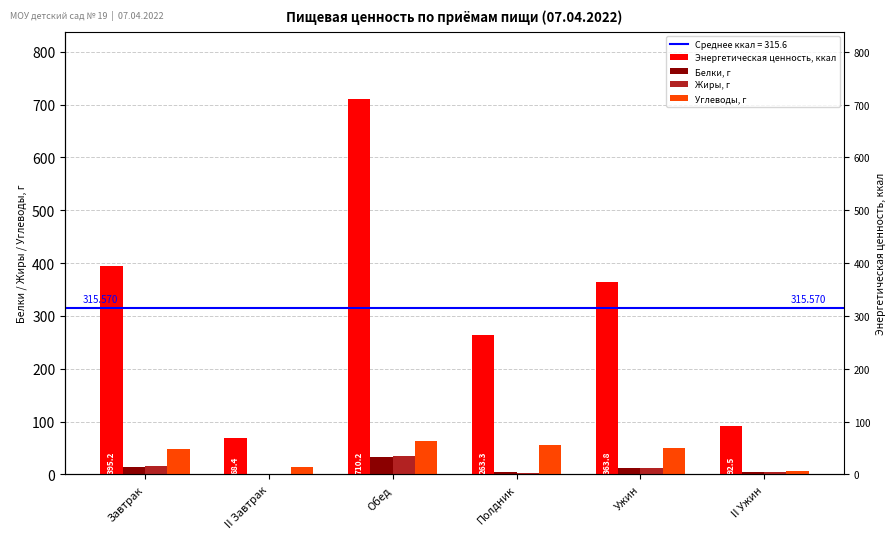

Reading left to right, transcribe all the data shown in this chart.

Энергетическая ценность, ккал: Завтрак=395.2	II Завтрак=68.4	Обед=710.2	Полдник=263.3	Ужин=363.8	II Ужин=92.5
Белки, г: Завтрак=14.4	II Завтрак=0.7	Обед=33.4	Полдник=4.1	Ужин=12.1	II Ужин=5.0
Жиры, г: Завтрак=15.2	II Завтрак=0.0	Обед=35.0	Полдник=3.0	Ужин=12.2	II Ужин=4.4
Углеводы, г: Завтрак=48.6	II Завтрак=14.3	Обед=64.2	Полдник=55.3	Ужин=49.6	II Ужин=7.0